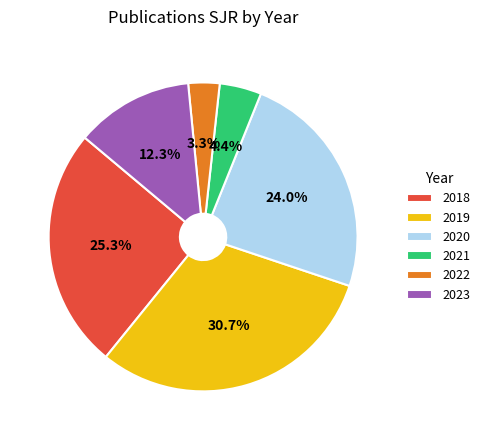

How many segments does this pie chart have?

6